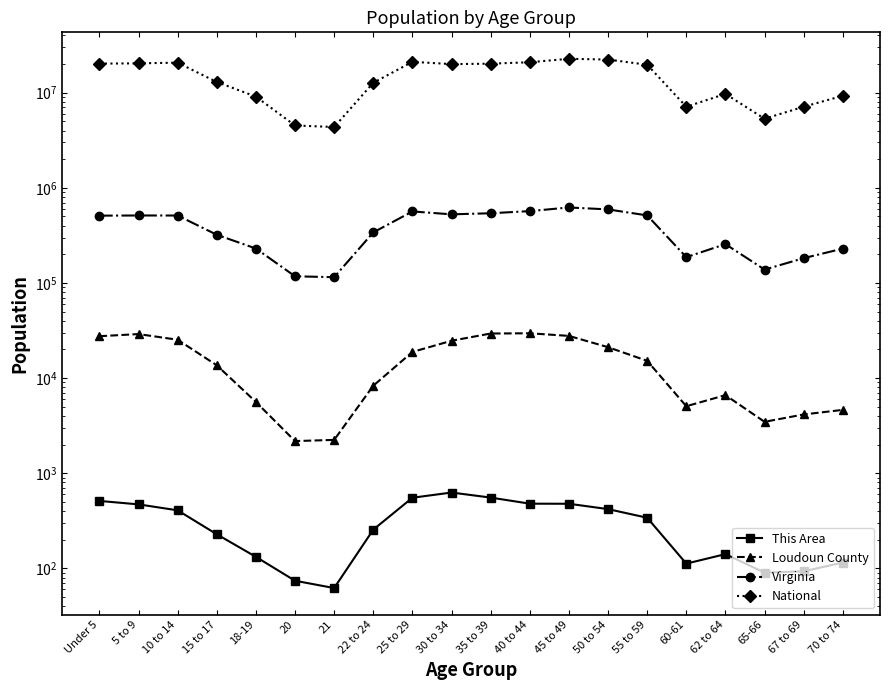

Reading left to right, transcribe all the data shown in this chart.

This Area: Under 5=511	5 to 9=470	10 to 14=407	15 to 17=228	18-19=132	20=74	21=62	22 to 24=255	25 to 29=552	30 to 34=626	35 to 39=554	40 to 44=478	45 to 49=477	50 to 54=419	55 to 59=340	60-61=112	62 to 64=141	65-66=90	67 to 69=93	70 to 74=115
Loudoun County: Under 5=27538	5 to 9=28998	10 to 14=25273	15 to 17=13625	18-19=5608	20=2175	21=2238	22 to 24=8307	25 to 29=18817	30 to 34=24666	35 to 39=29390	40 to 44=29563	45 to 49=27741	50 to 54=21111	55 to 59=15167	60-61=5056	62 to 64=6613	65-66=3467	67 to 69=4146	70 to 74=4628
Virginia: Under 5=509625	5 to 9=511849	10 to 14=511246	15 to 17=320957	18-19=230008	20=117445	21=114918	22 to 24=339728	25 to 29=564342	30 to 34=526077	35 to 39=540063	40 to 44=568865	45 to 49=621155	50 to 54=592845	55 to 59=512595	60-61=186629	62 to 64=255740	65-66=138154	67 to 69=182148	70 to 74=229502
National: Under 5=20201362	5 to 9=20348657	10 to 14=20677194	15 to 17=12954254	18-19=9086089	20=4519129	21=4354294	22 to 24=12712576	25 to 29=21101849	30 to 34=19962099	35 to 39=20179642	40 to 44=20890964	45 to 49=22708591	50 to 54=22298125	55 to 59=19664805	60-61=7113727	62 to 64=9704197	65-66=5319902	67 to 69=7115361	70 to 74=9278166